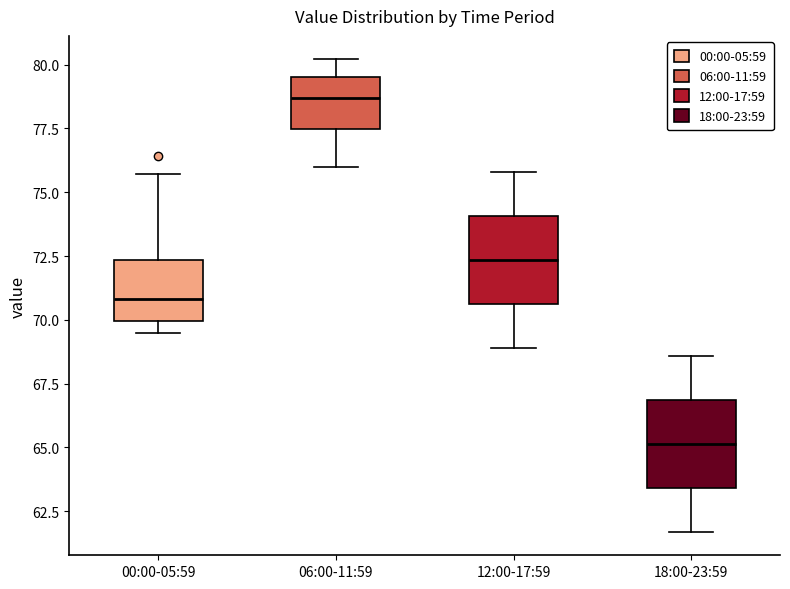

Which box has the highest median line?

06:00-11:59